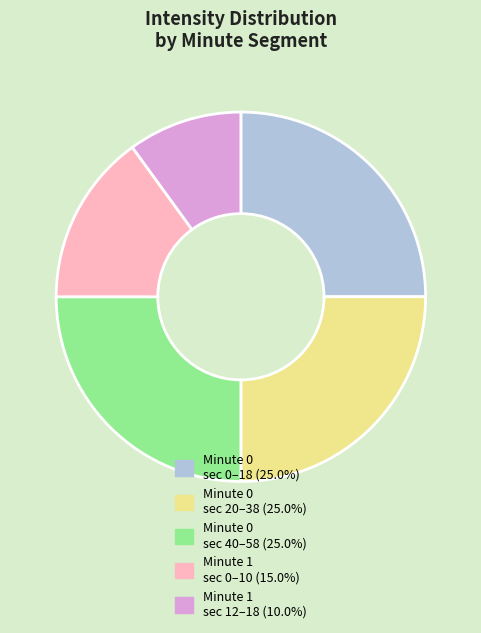

Does Minute 0 sec 0–18 (25.0%) represent more than half of the total?

No